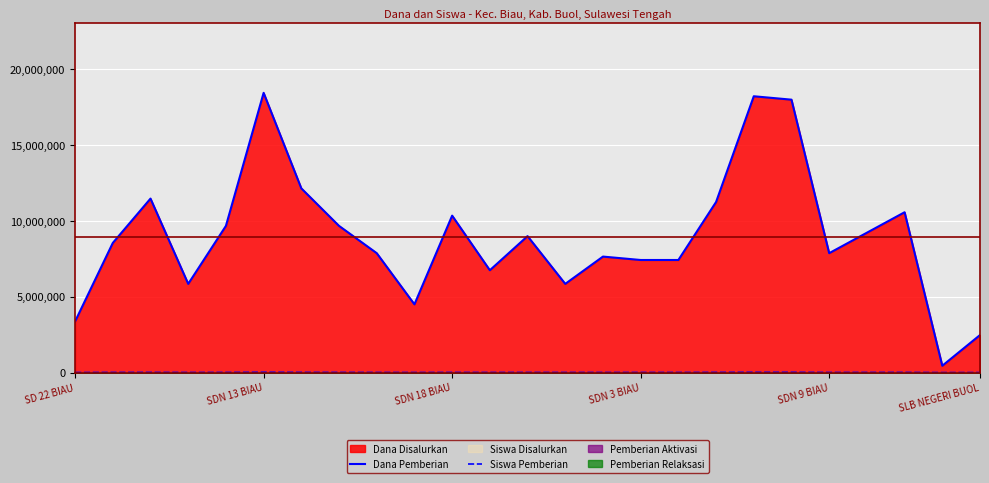

Reading left to right, extract all data points from this chart.

Dana Pemberian: 3375000	8550000	11475000	5850000	9675000	18450000	12150000	9675000	7875000	4500000	10350000	6750000	9000000	5850000	7650000	7425000	7425000	11250000	18225000	18000000	7875000	9225000	10575000	450000	2475000
Siswa Pemberian: 4500	9900	12600	6750	10350	21600	13950	10800	8550	4950	10350	7200	9900	7200	8100	8100	8550	13500	19350	18450	8550	9450	11700	900	2700